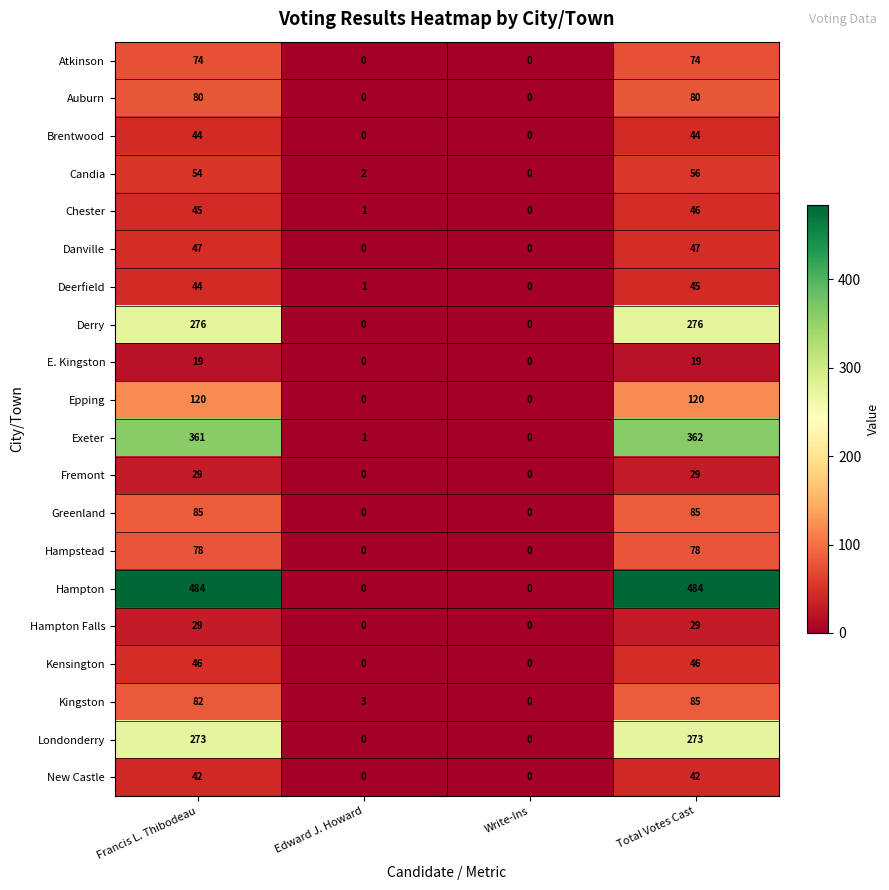

What is the difference between the maximum and second lowest values in the Hampstead series?

78